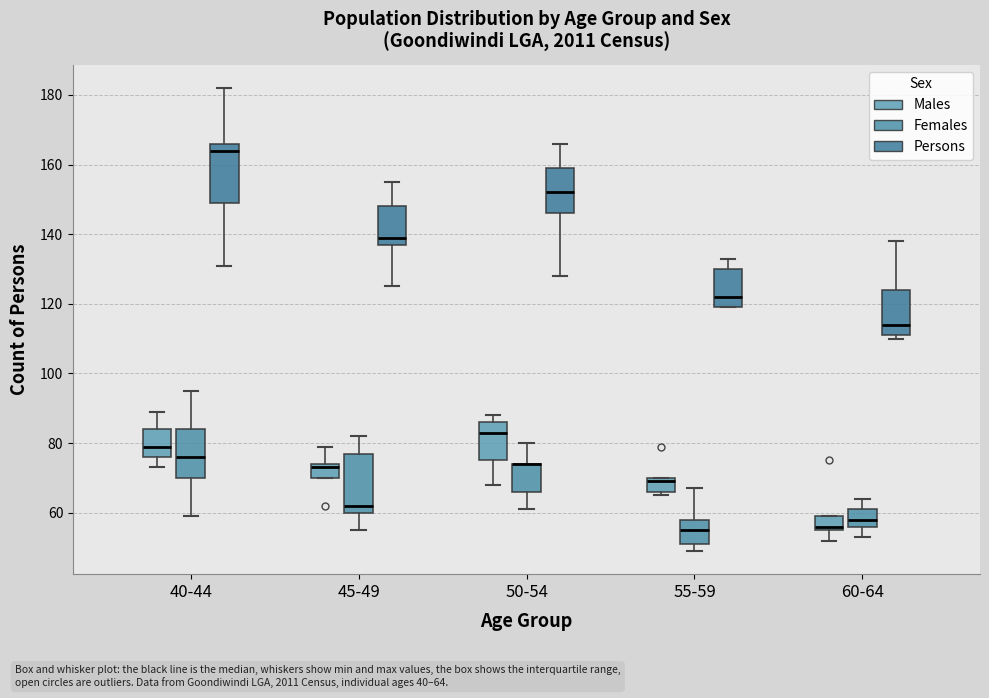

Where is the upper edge of the box for 50-54 (Males) on the y-axis? The values are not printed on the chart, so give them approximately, as read against the axis.

86